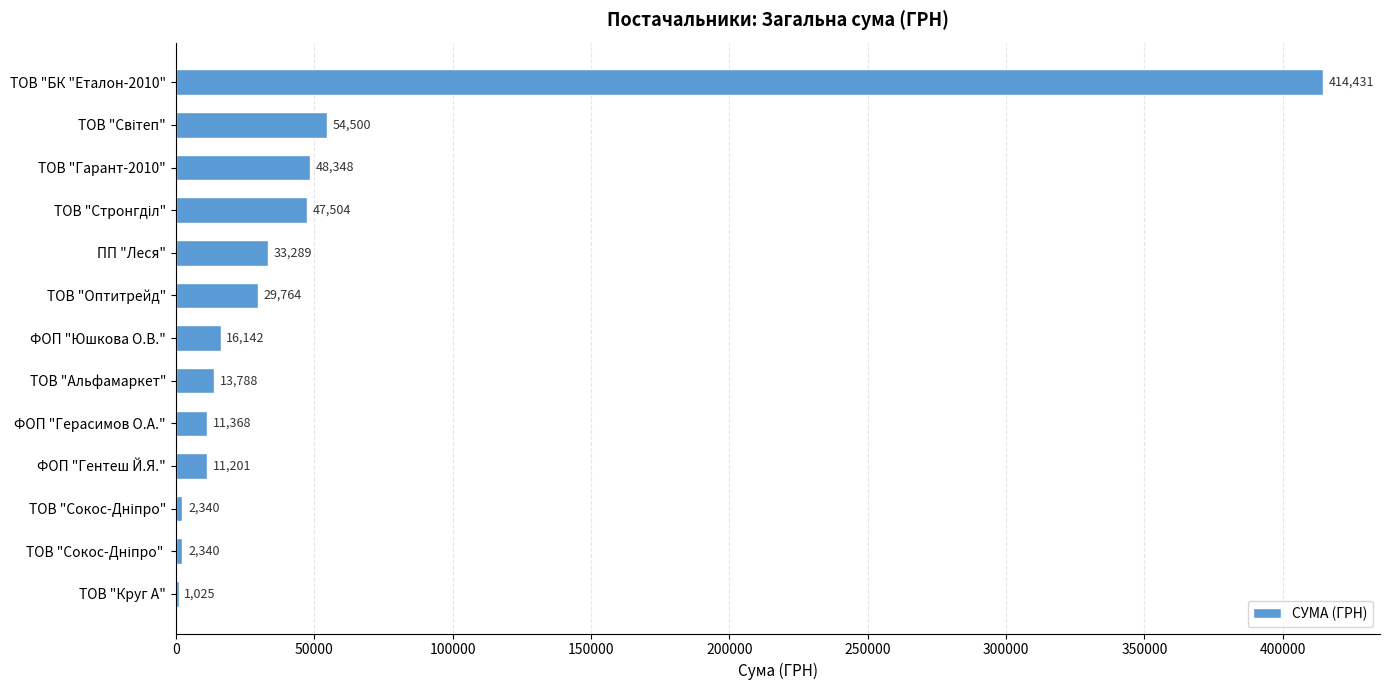

Which has a higher value, ПП "Леся" or ТОВ "БК "Еталон-2010"?

ТОВ "БК "Еталон-2010"